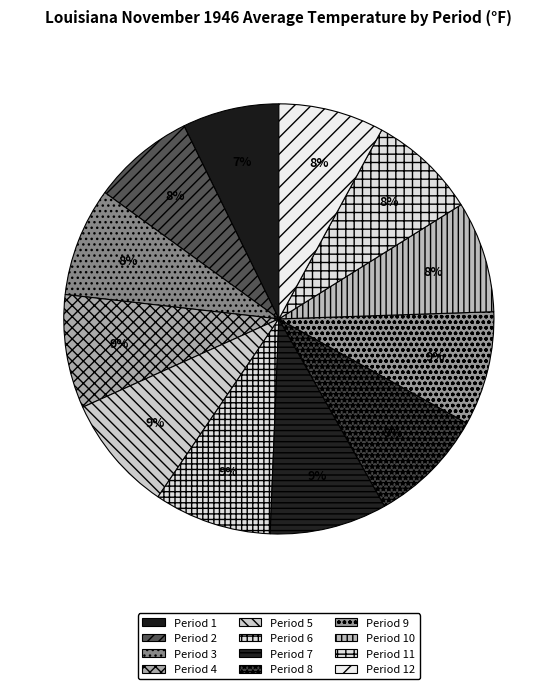

Do Period 1 and Period 7 together represent more than half of the pie?

No